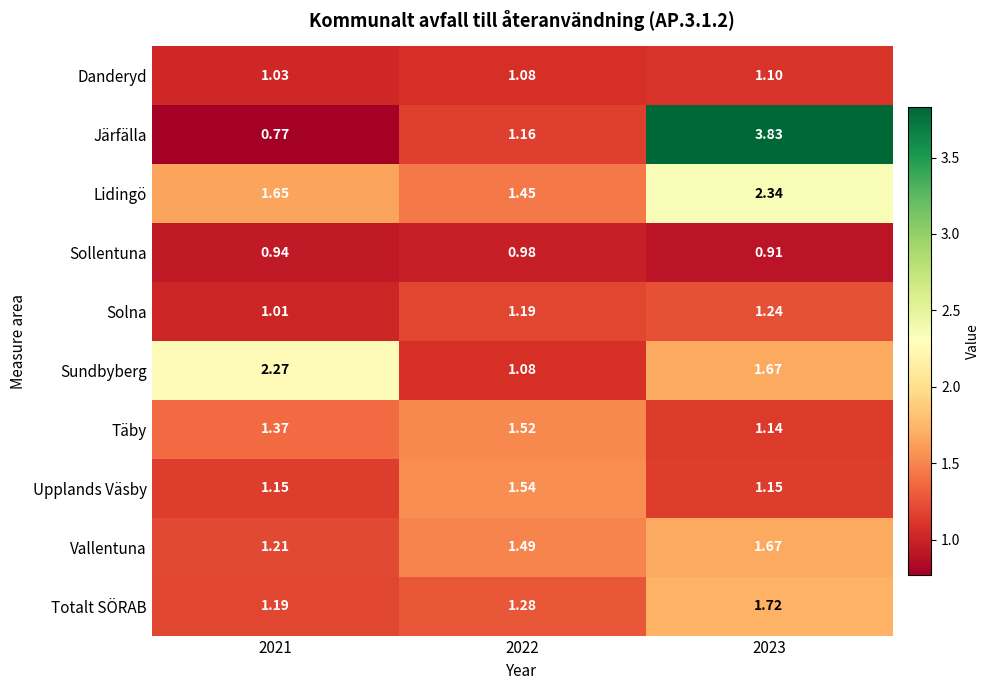

At which category is the sum across all series the highest?

2023